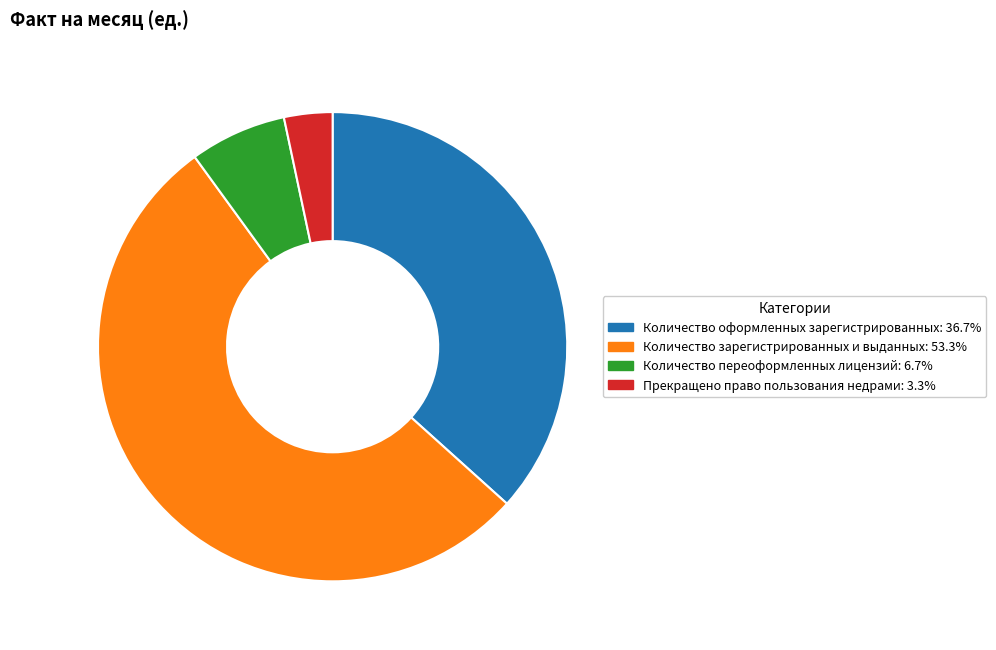

Do Количество зарегистрированных и выданных and Прекращено право пользования недрами together represent more than half of the pie?

Yes